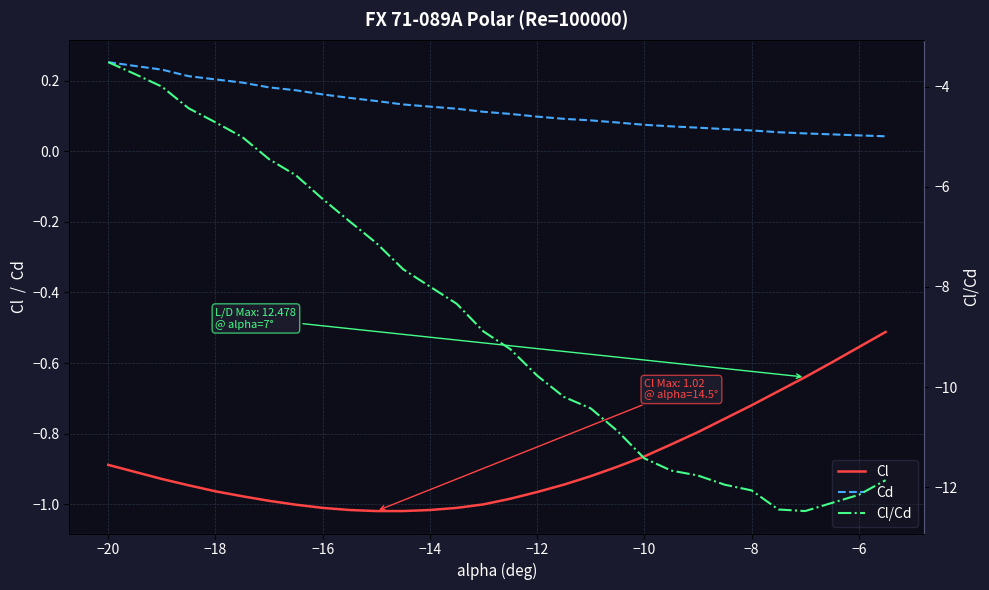

What is the average value of the Cl/Cd series?

-8.7